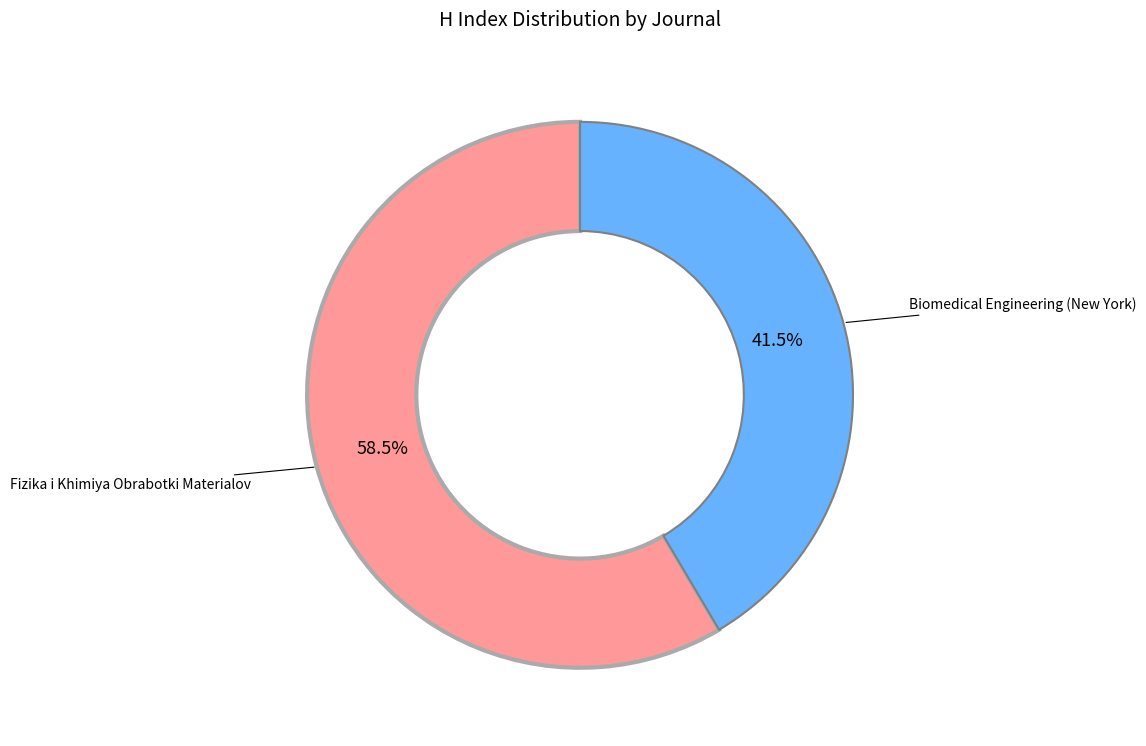

Is there any slice that represents more than half of the pie?

Yes